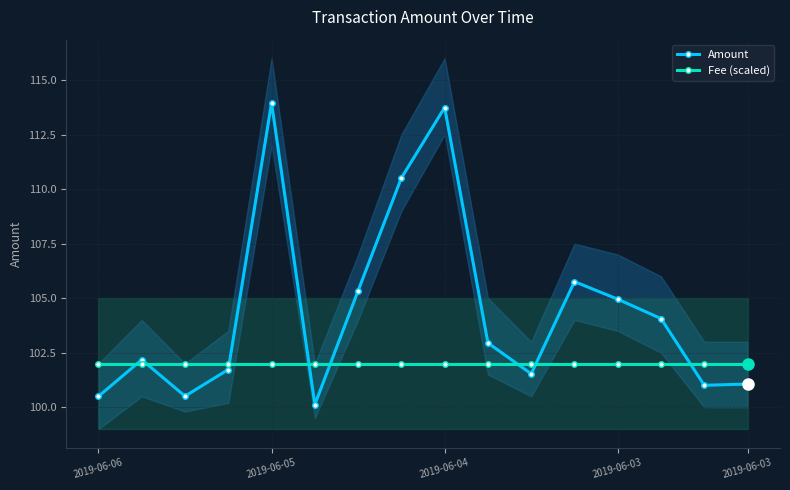

How many lines are shown in the chart?

2